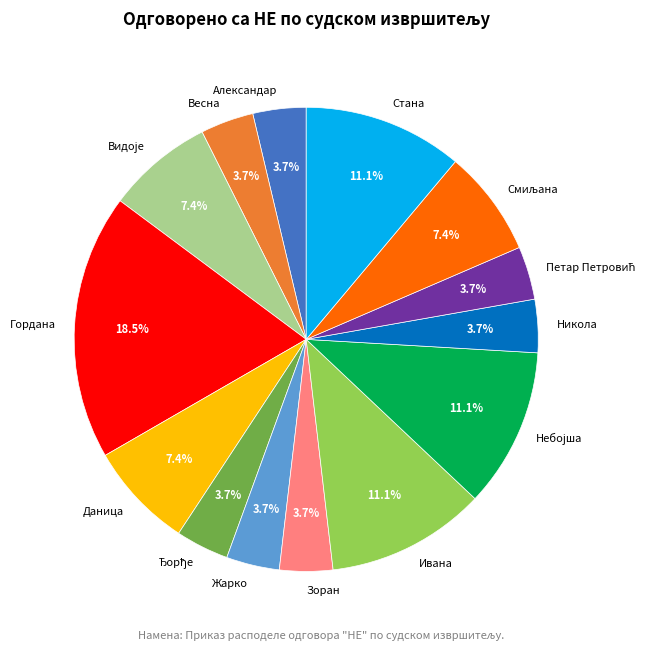

Count the number of slices in the pie.

14